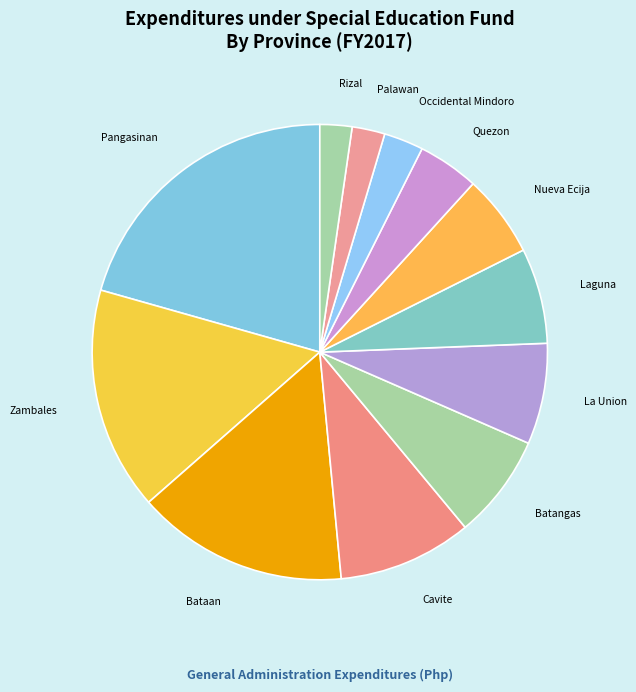

What is the largest slice in the pie chart?

Pangasinan